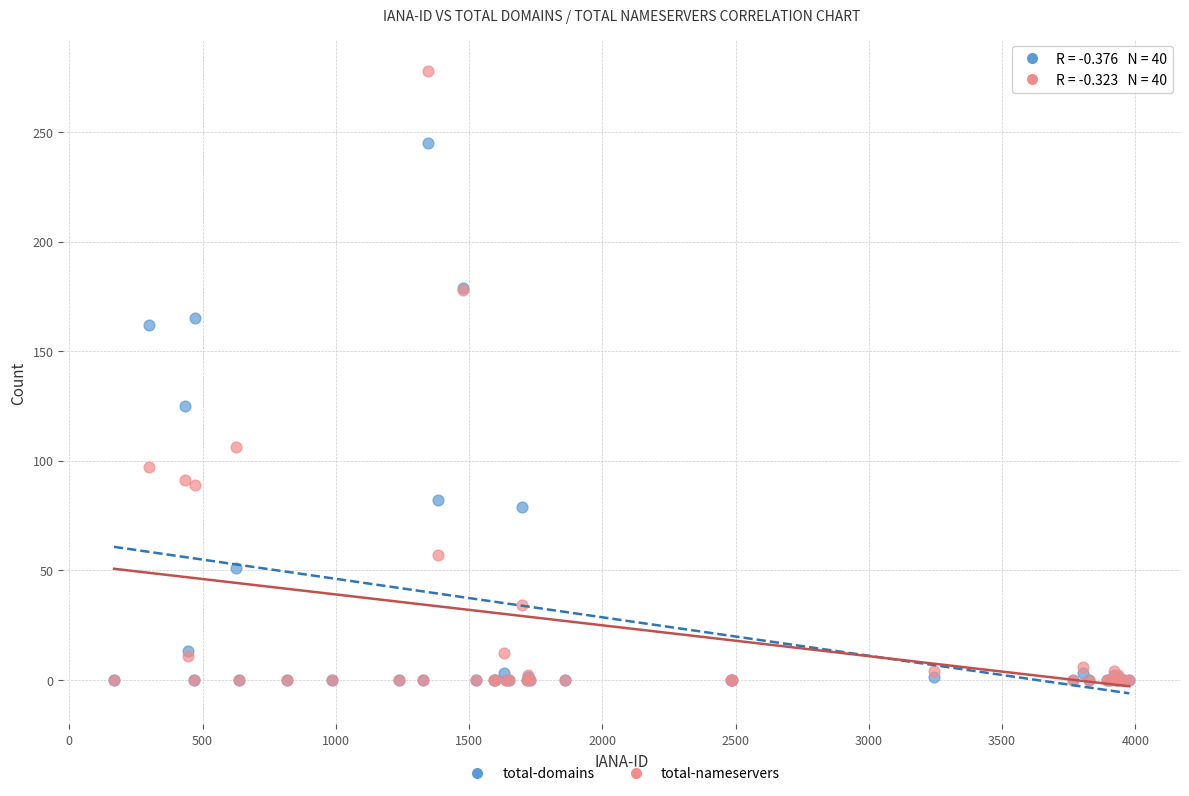

Which series has the widest spread of Y values?

total-nameservers